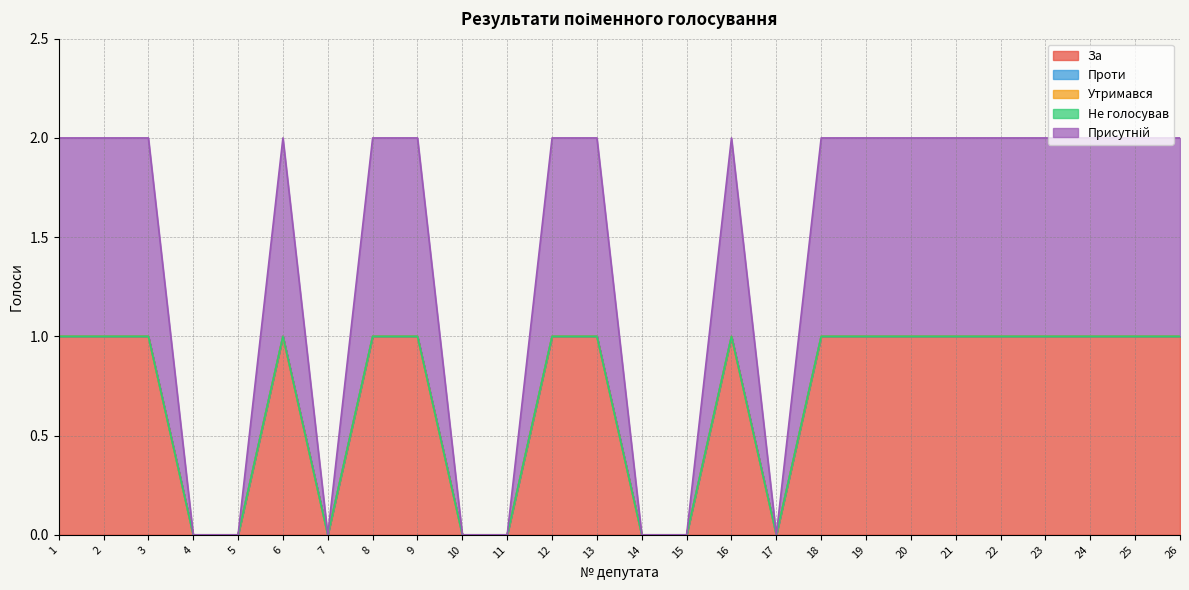

Reading left to right, list all the values displayed in this chart.

За: 1	1	1	0	0	1	0	1	1	0	0	1	1	0	0	1	0	1	1	1	1	1	1	1	1	1
Проти: 0	0	0	0	0	0	0	0	0	0	0	0	0	0	0	0	0	0	0	0	0	0	0	0	0	0
Утримався: 0	0	0	0	0	0	0	0	0	0	0	0	0	0	0	0	0	0	0	0	0	0	0	0	0	0
Не голосував: 0	0	0	0	0	0	0	0	0	0	0	0	0	0	0	0	0	0	0	0	0	0	0	0	0	0
Присутній: 1	1	1	0	0	1	0	1	1	0	0	1	1	0	0	1	0	1	1	1	1	1	1	1	1	1